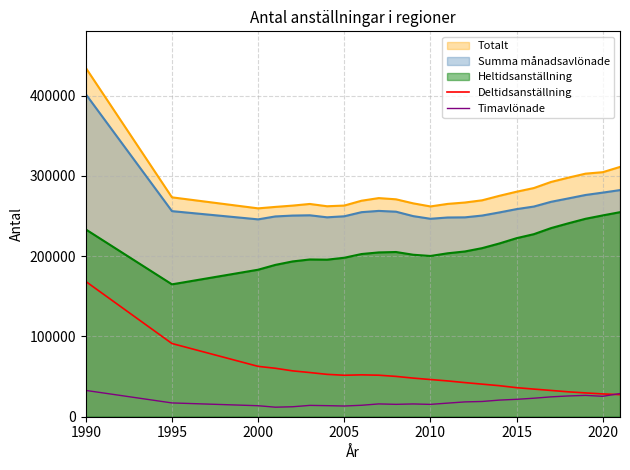

How many values in the Timavlönade series exceed 17183?

11